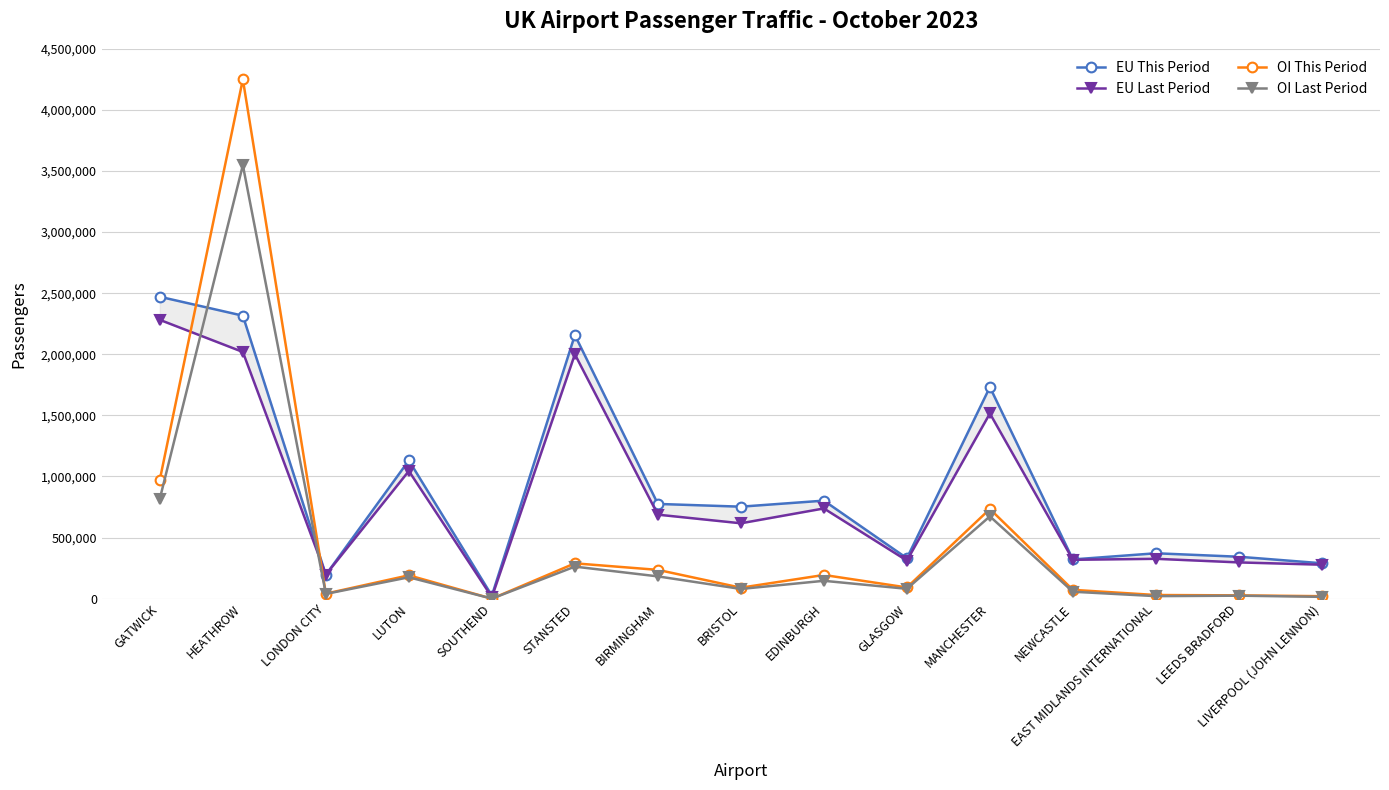

What position from the right is BRISTOL?

8